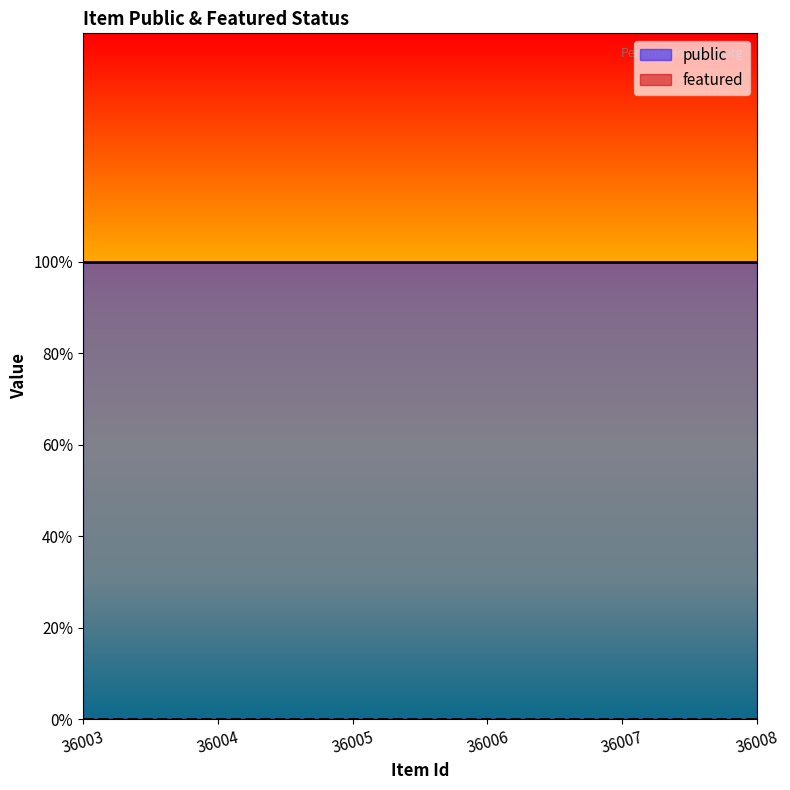

Where is featured nearest to the value 0?

36003